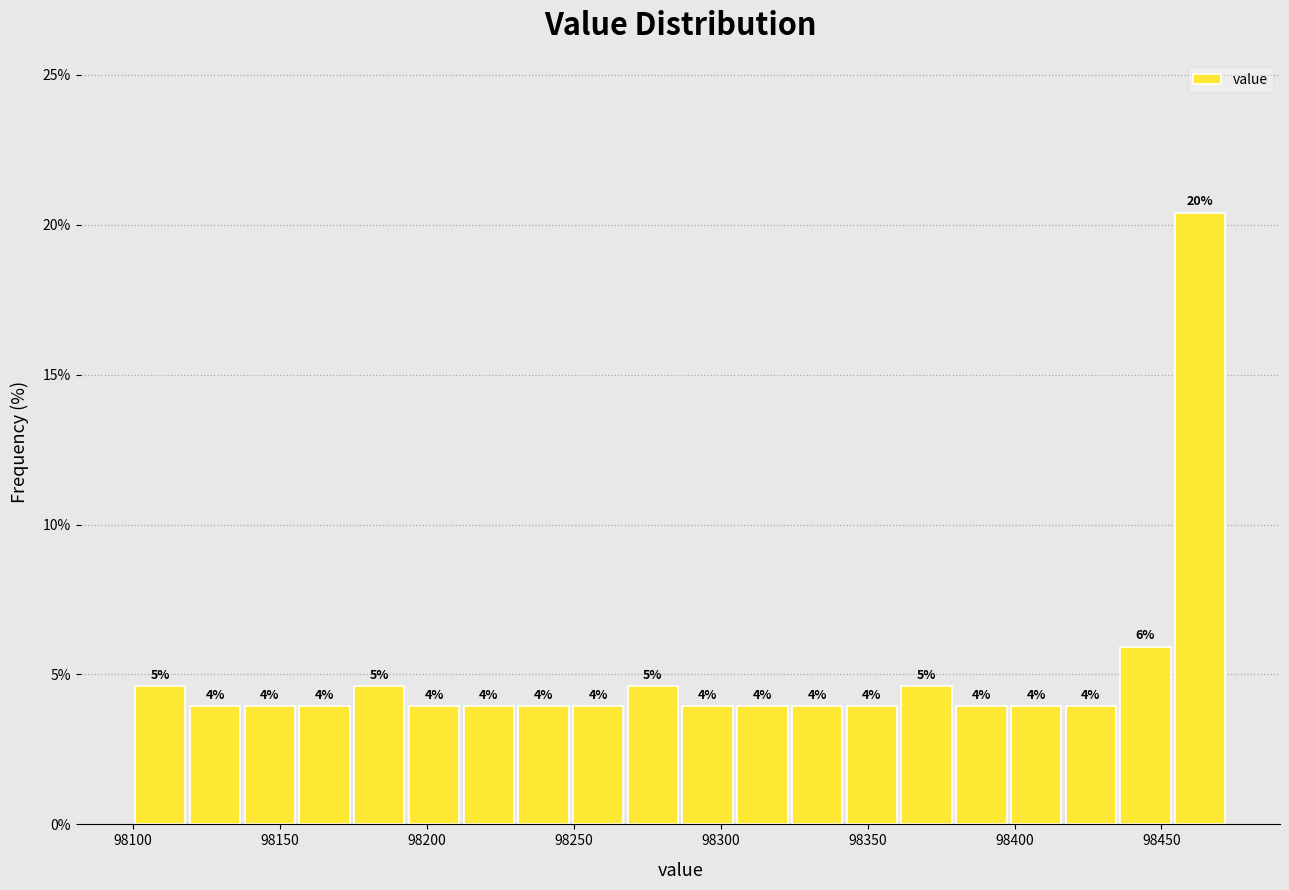

Around what value on the x-axis is the tallest bar? Give the approximate position of its centre, as read against the axis.

98465